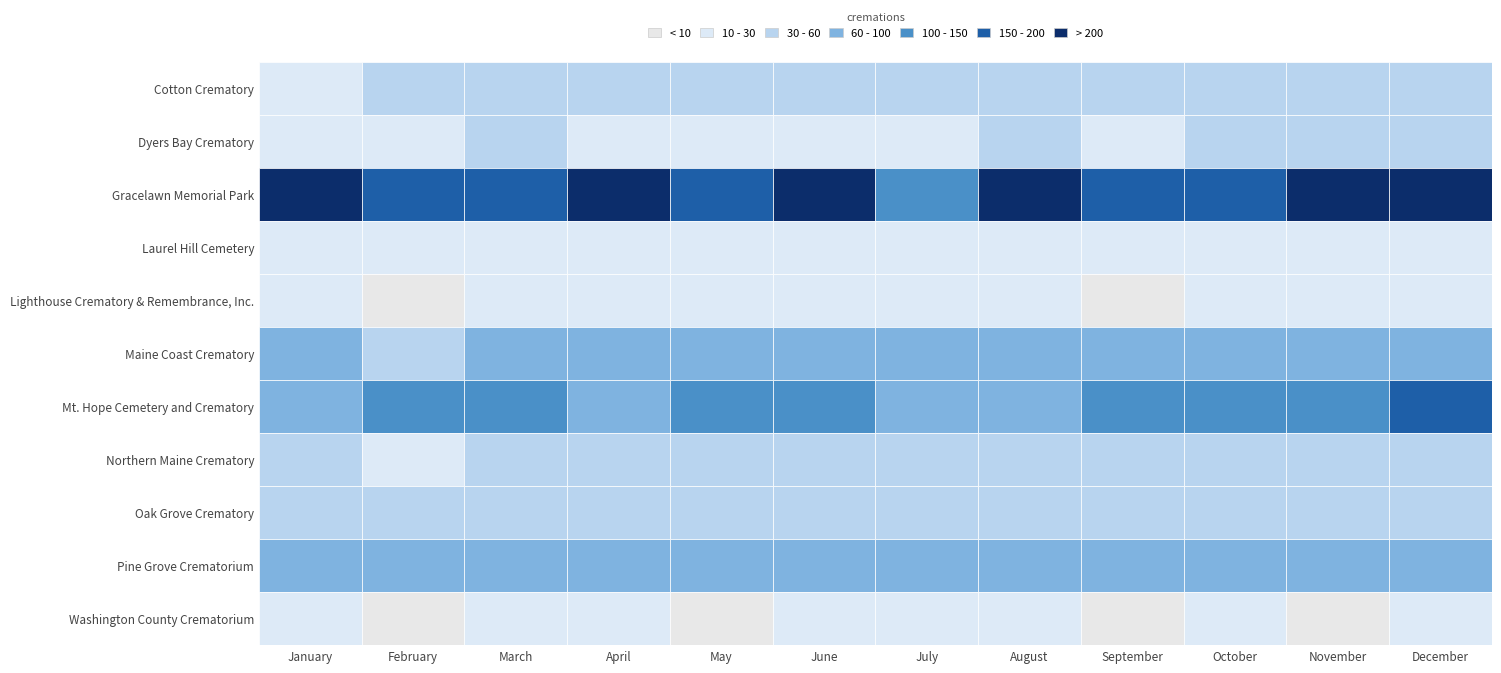

What is the sum of the Lighthouse Crematory & Remembrance, Inc. values at October and April?

24